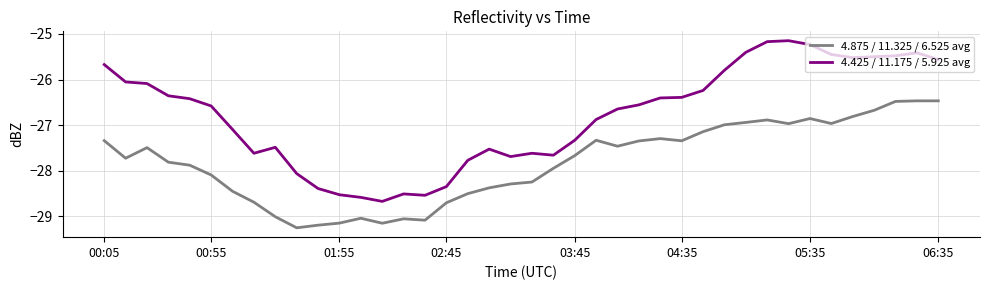

True or false: 4.425 / 11.175 / 5.925 avg and 4.875 / 11.325 / 6.525 avg cross at least once.

False